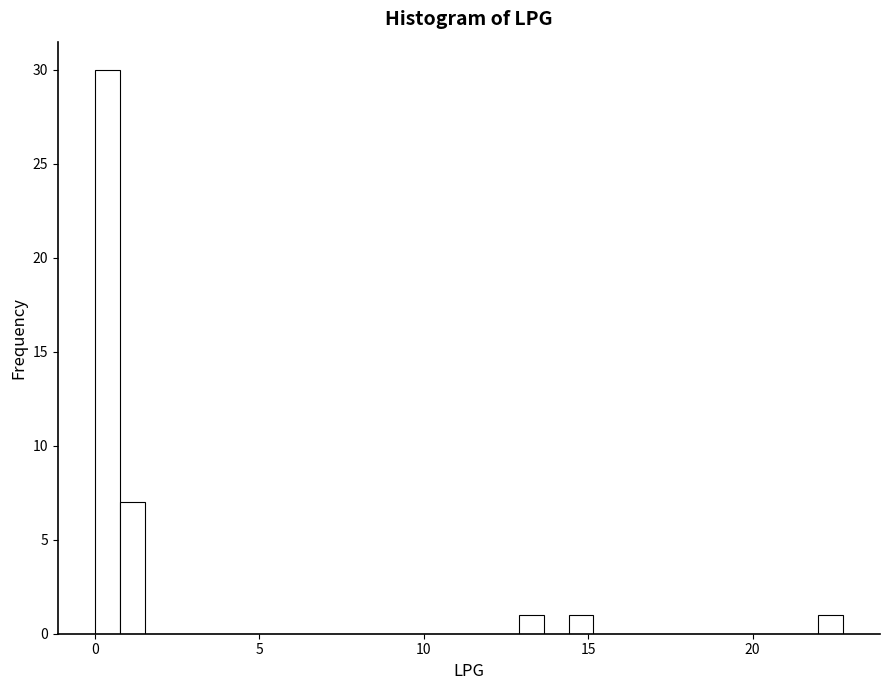

Read against the x-axis, roughly where is the centre of the tallest bar?

0.5